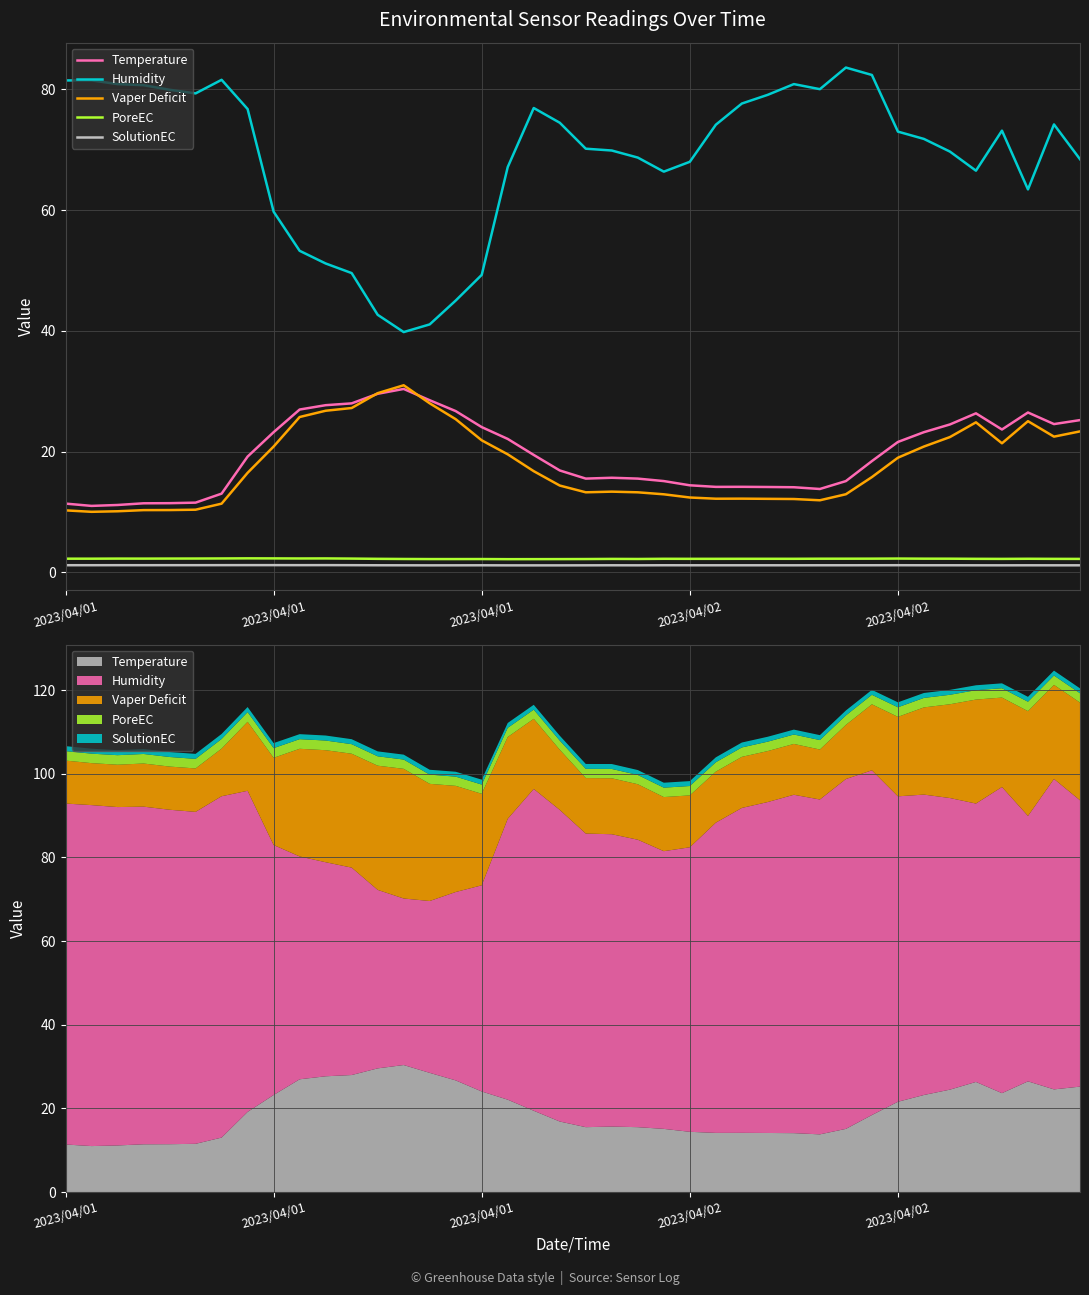

What is the difference between the highest and lowest values at 17?

66.0